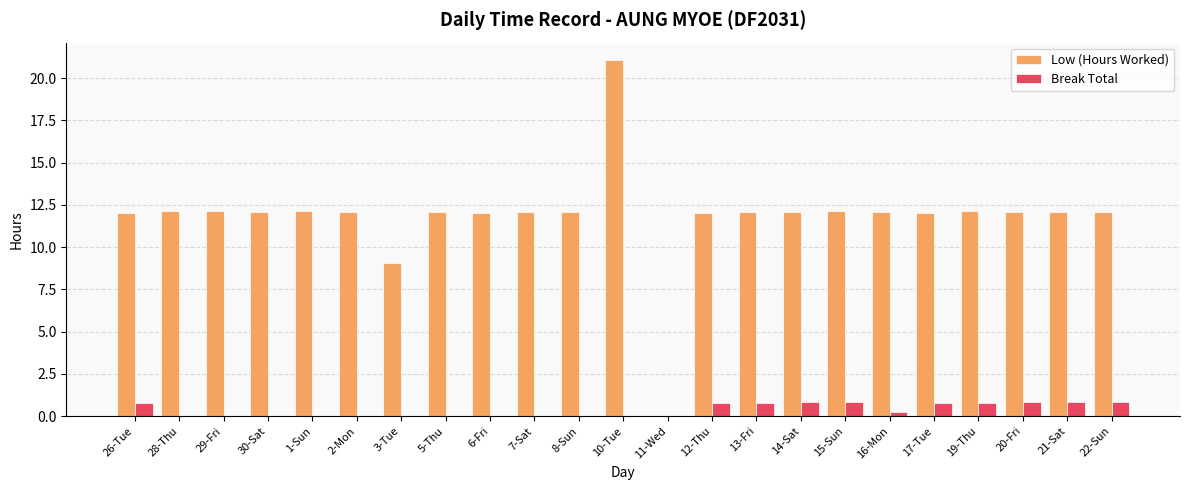

How many categories are shown in the chart?

23